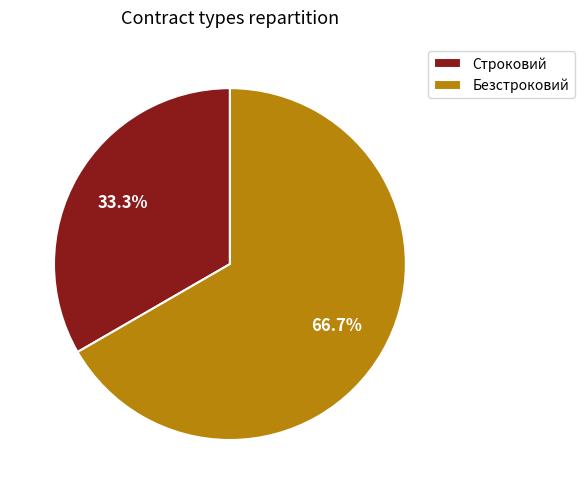

Which category has the smallest portion of the pie?

Строковий